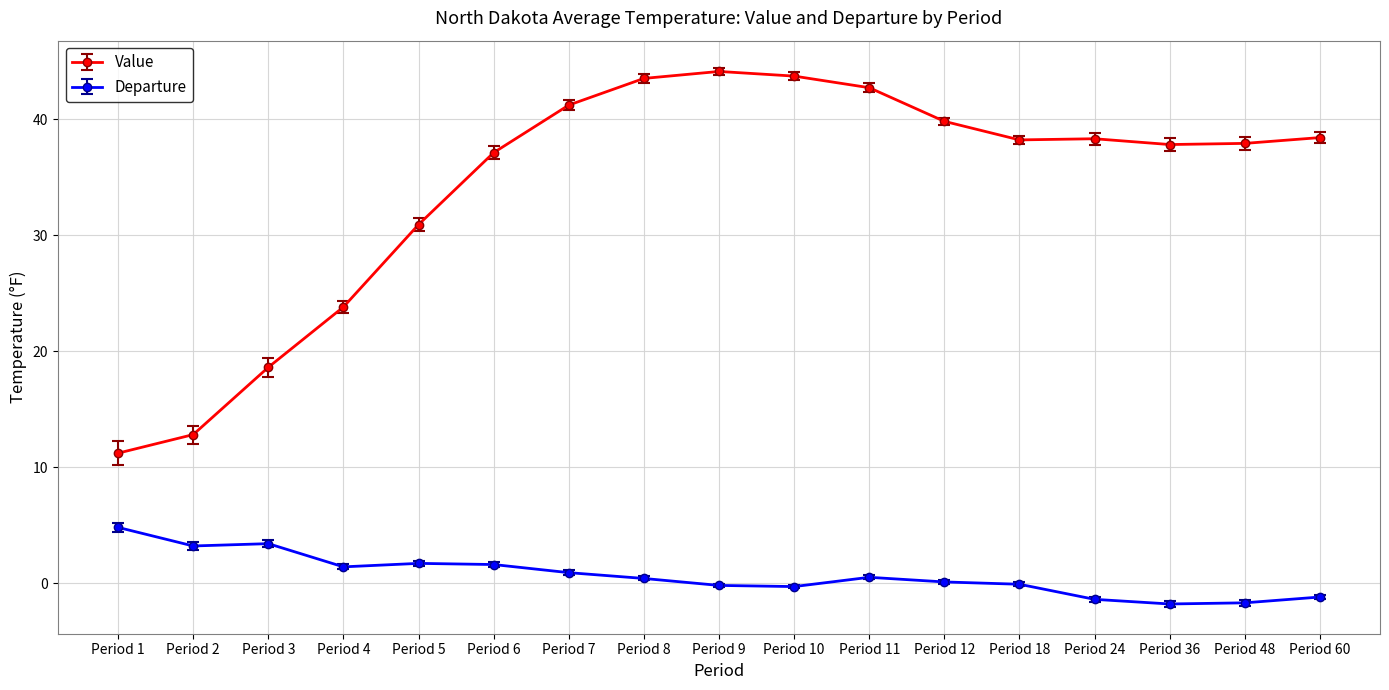

Which series has the largest total across all categories?

Value